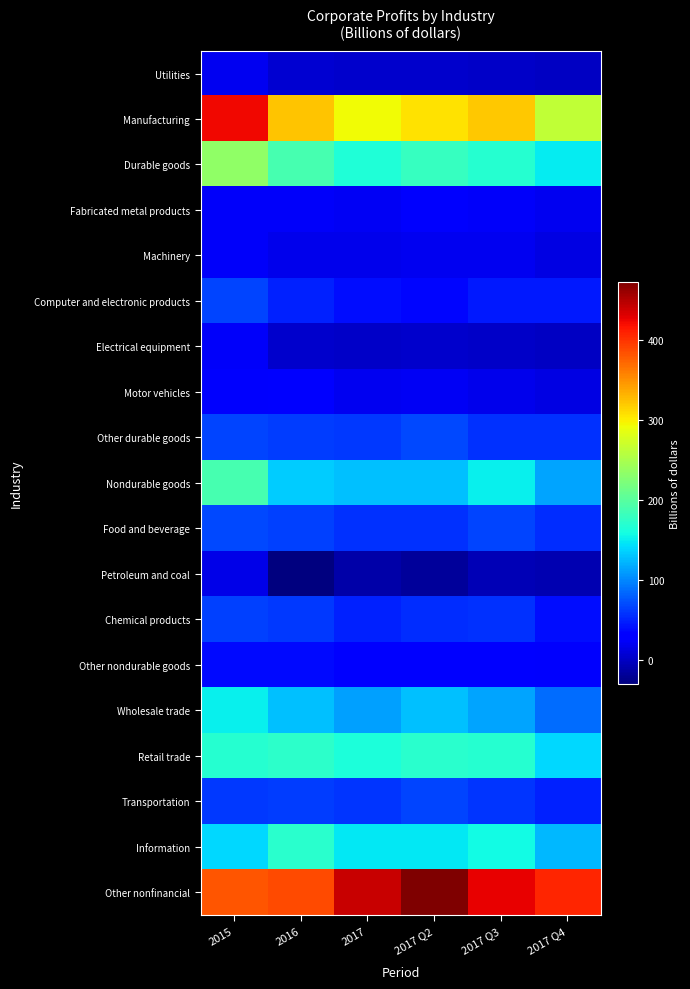

Rank the series at 2015 from lowest to highest value.

Petroleum and coal, Utilities, Machinery, Electrical equipment, Fabricated metal products, Motor vehicles, Other nondurable goods, Transportation, Chemical products, Other durable goods, Computer and electronic products, Food and beverage, Information, Wholesale trade, Retail trade, Nondurable goods, Durable goods, Other nonfinancial, Manufacturing